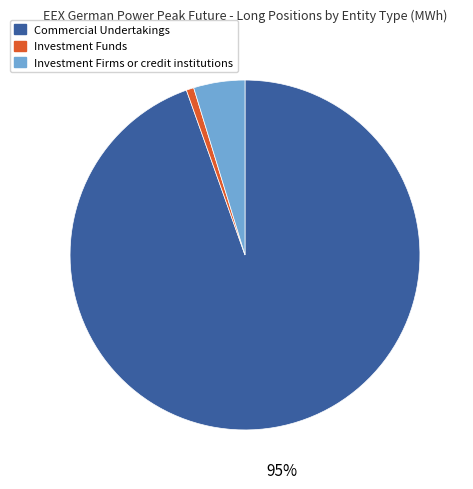

Which category has the biggest portion of the pie?

Commercial Undertakings